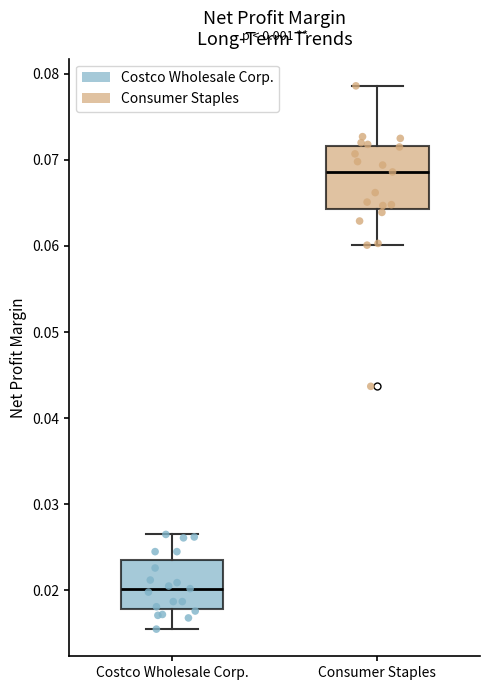

Where is the upper edge of the box for Consumer Staples on the y-axis? The values are not printed on the chart, so give them approximately, as read against the axis.

0.072